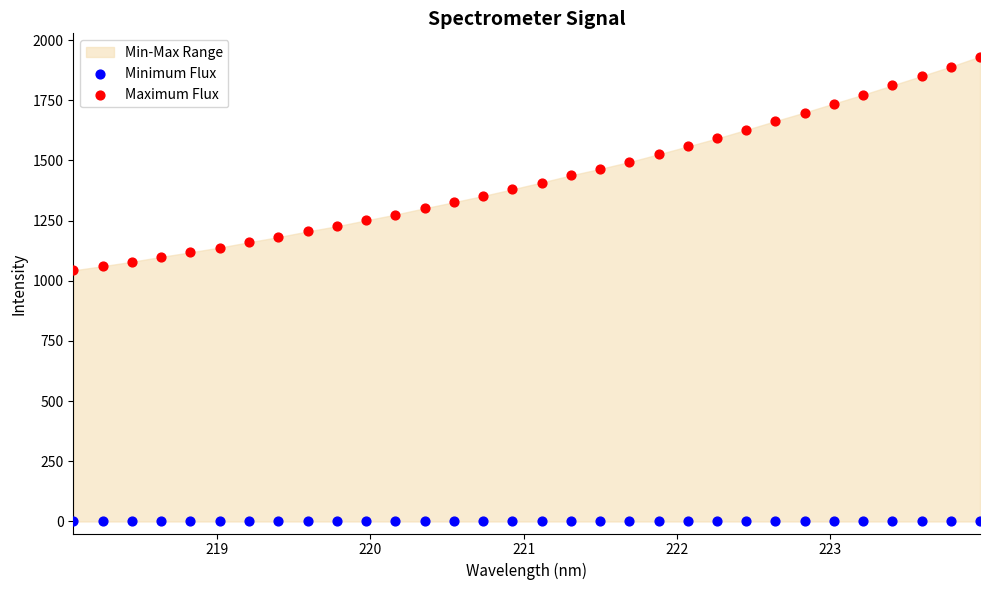

Which series reaches the minimum Y coordinate?

Minimum Flux